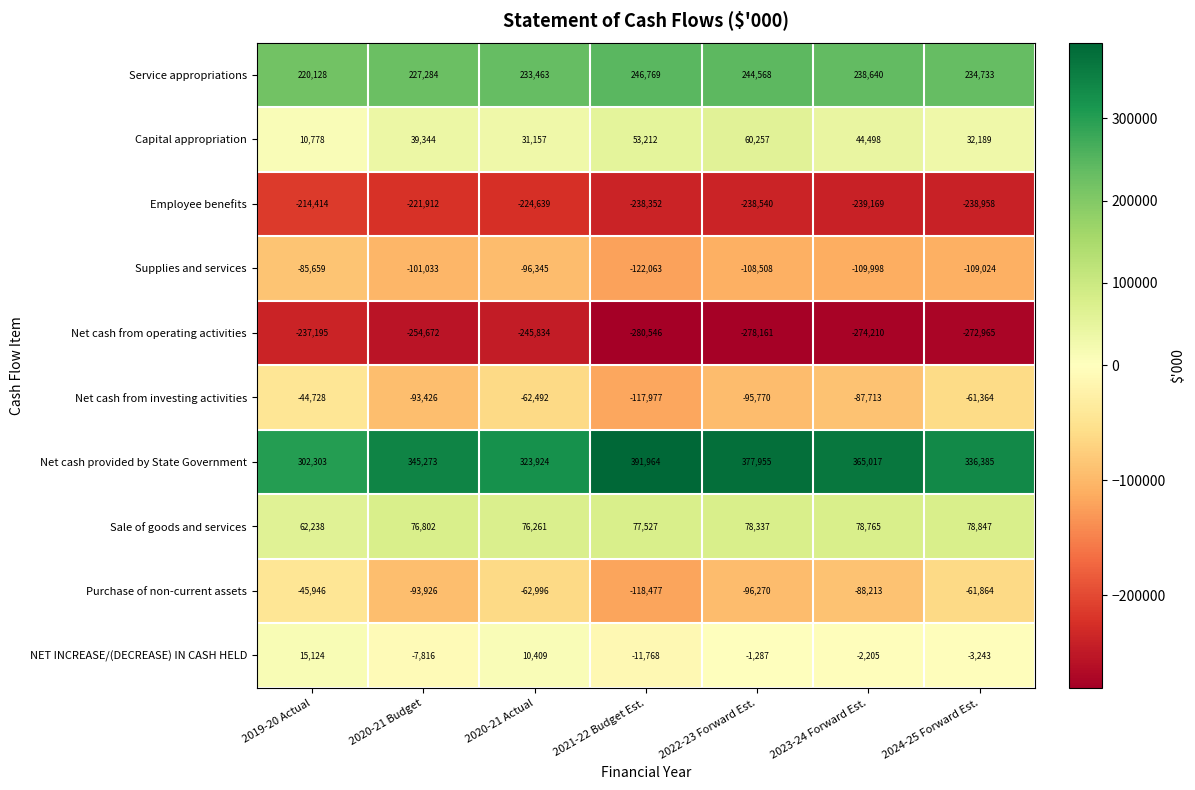

What value does the NET INCREASE/(DECREASE) IN CASH HELD series have at 2020-21 Budget?

-7816